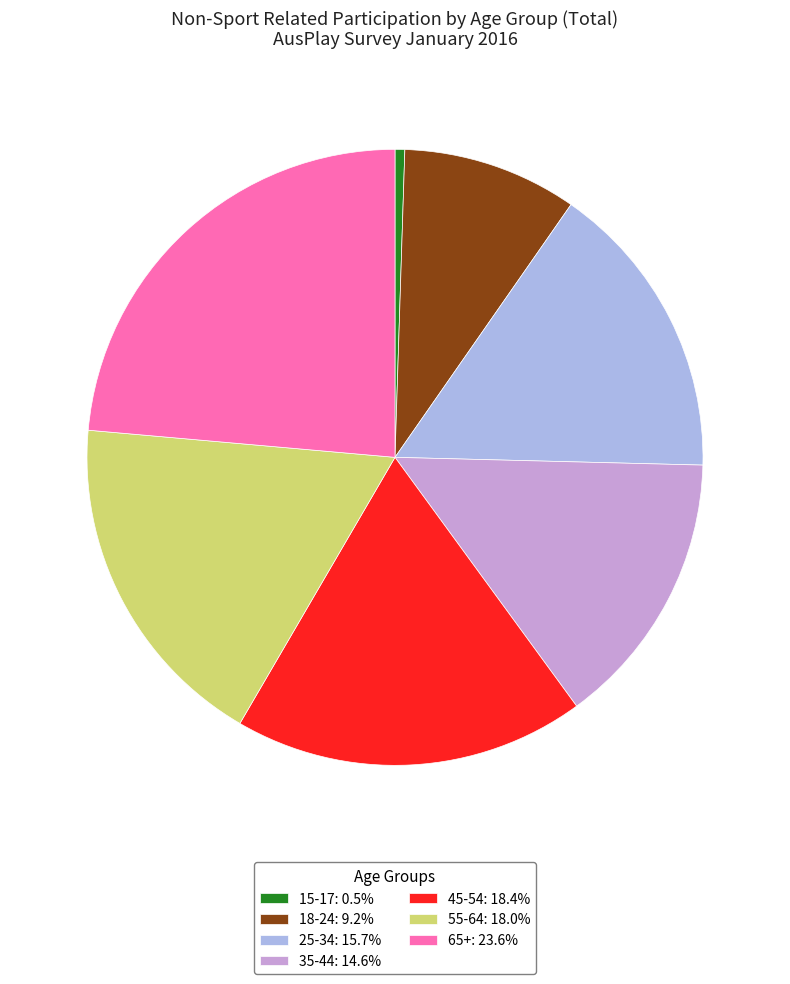

Which slice is the smallest?

15-17